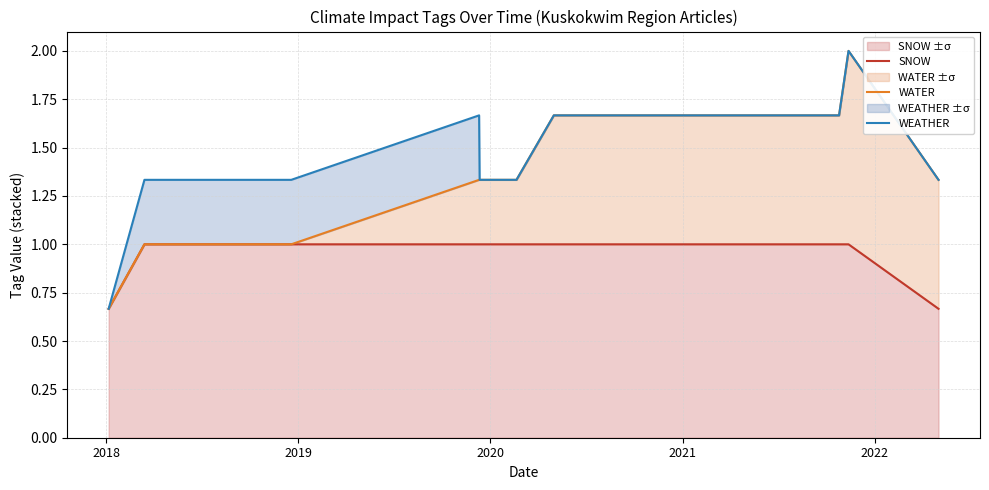

What is the maximum value for SNOW ±σ?

1.0